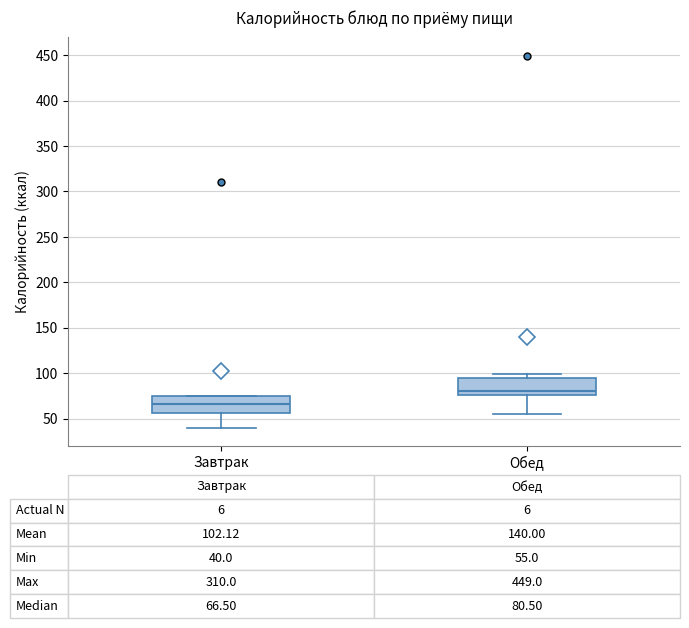

Which box's median line is the lowest?

Завтрак